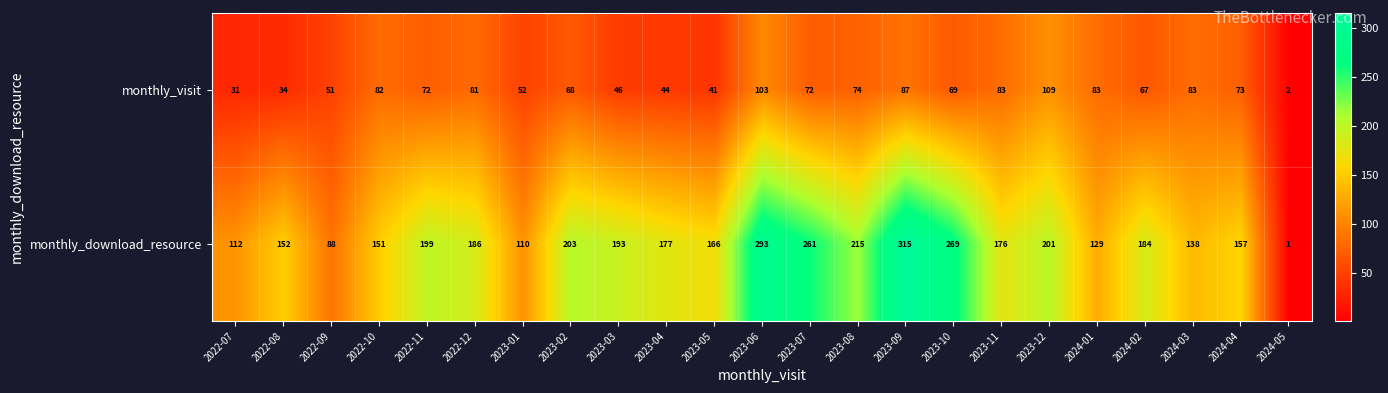

At which category is the sum across all series the highest?

2023-09